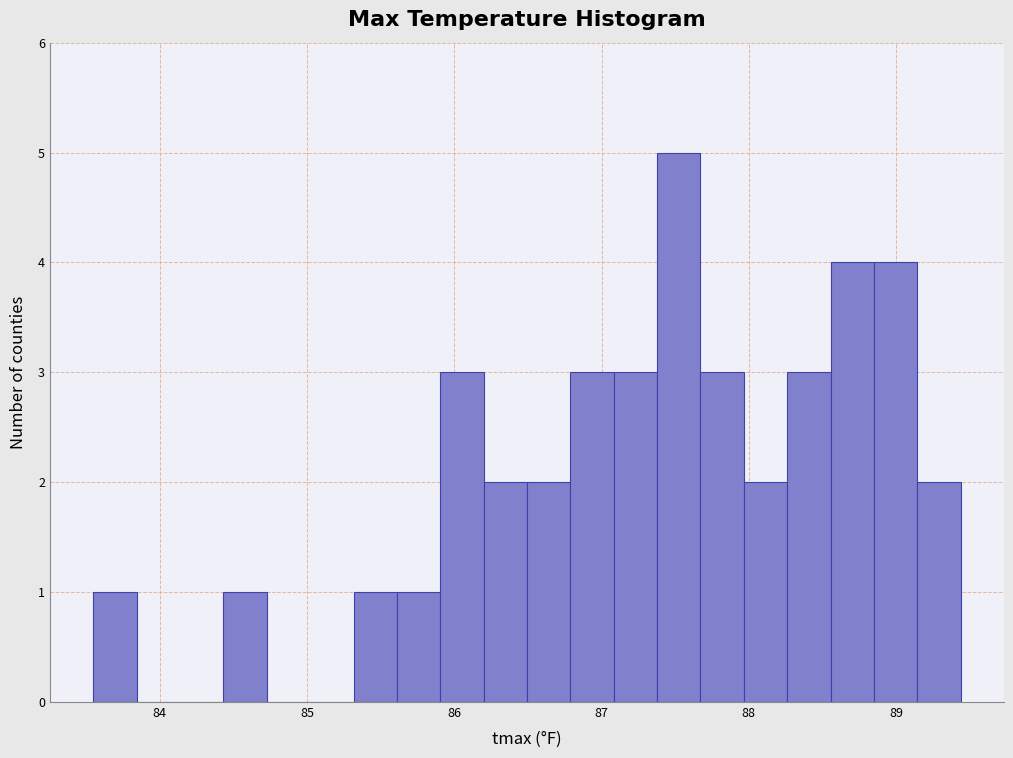

Around what value on the x-axis is the tallest bar? Give the approximate position of its centre, as read against the axis.

87.5